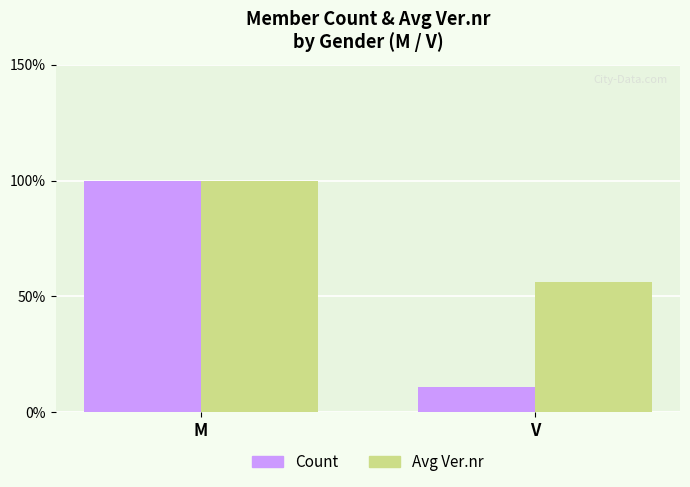

What is the difference between the highest and lowest values at V?

45.4